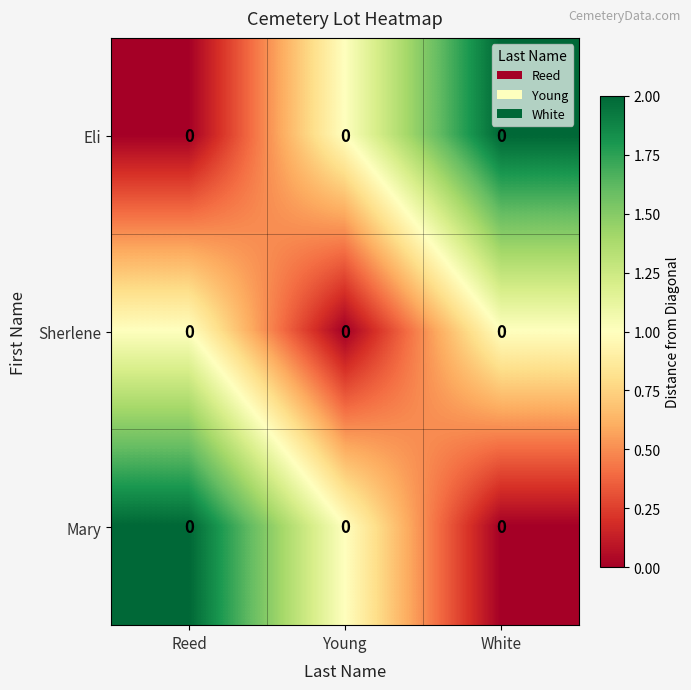

What is the sum of the Mary values at Young and White?

1